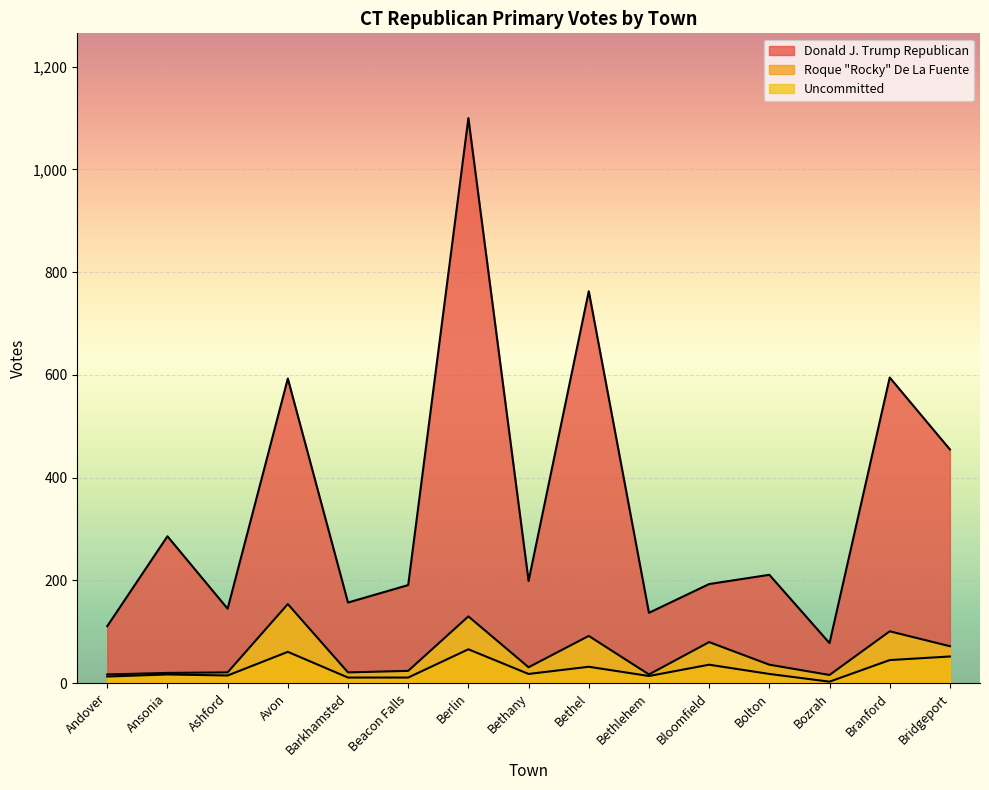

What is the average value of the Roque Rocky De La Fuente series?

27